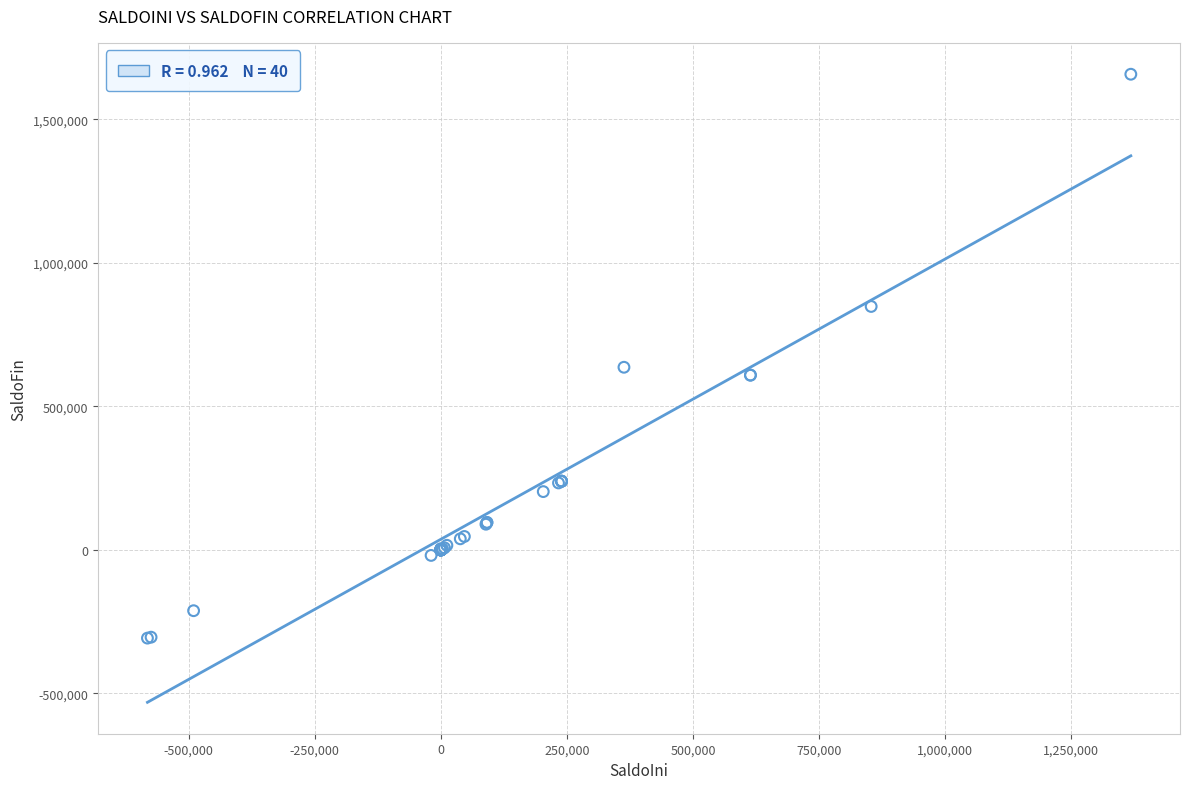

What Y value in the scatter plot is closest to 675136?

636492.8